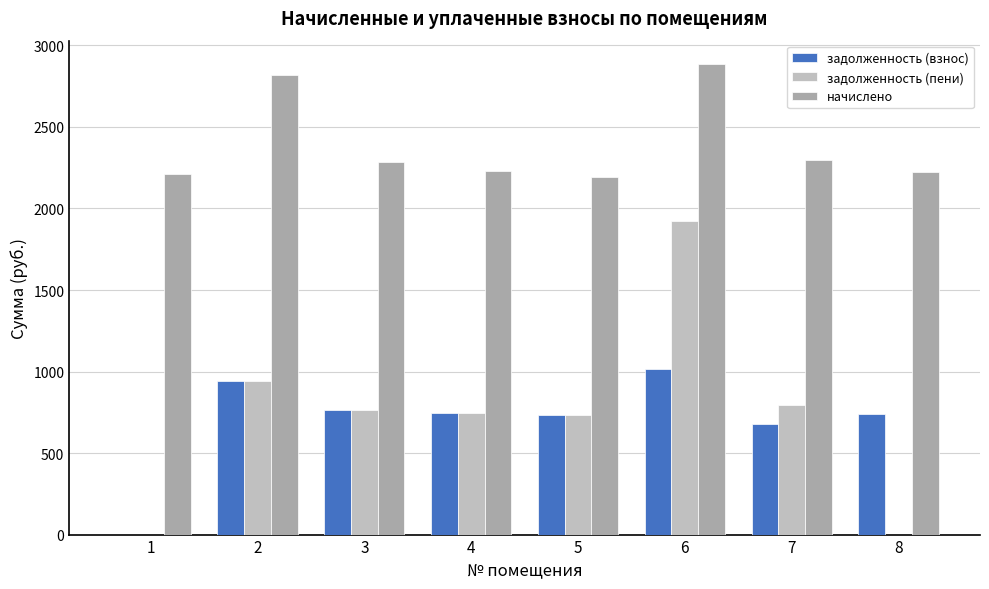

How many values in the начислено series exceed 2283?

4